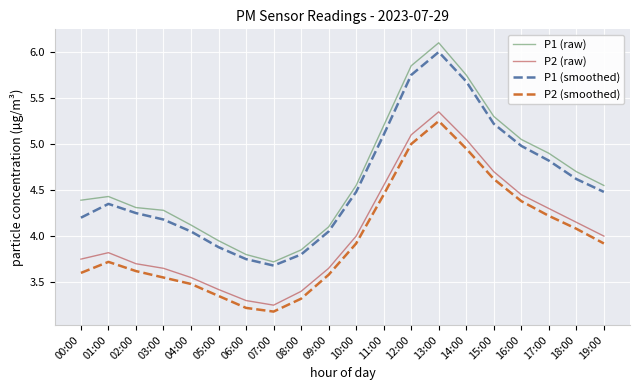

How many lines are shown in the chart?

4